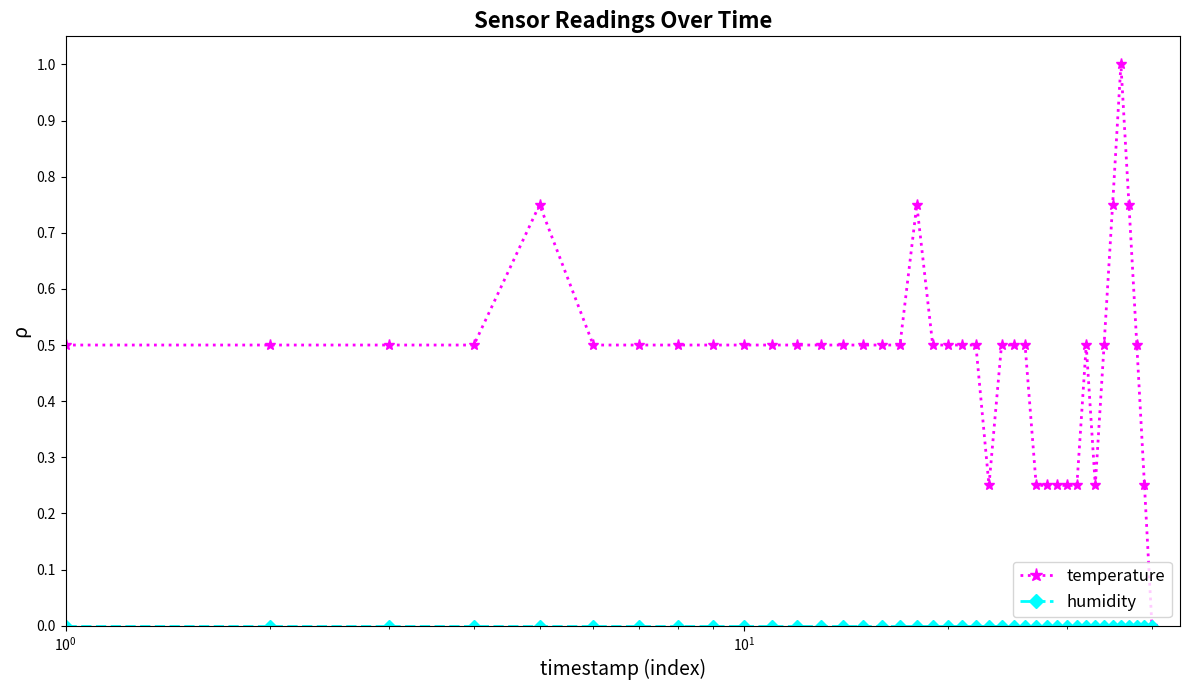

Which series has the largest total across all categories?

temperature